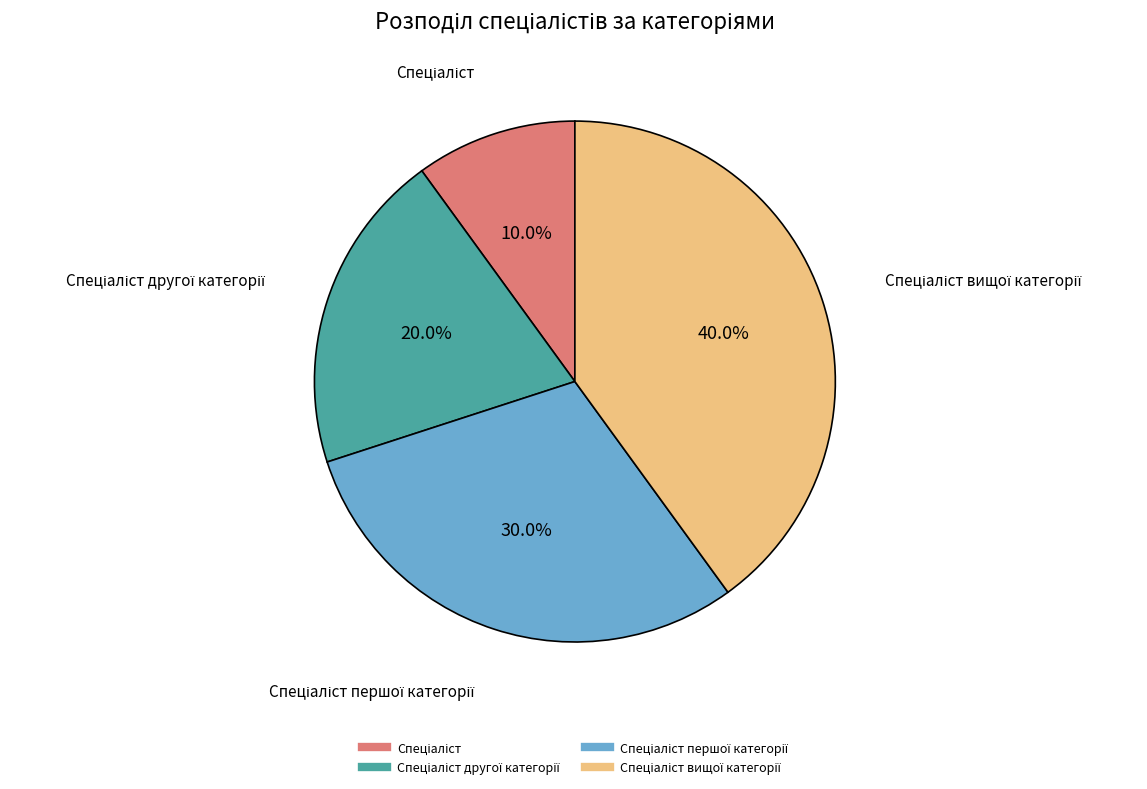

How many segments does this pie chart have?

4